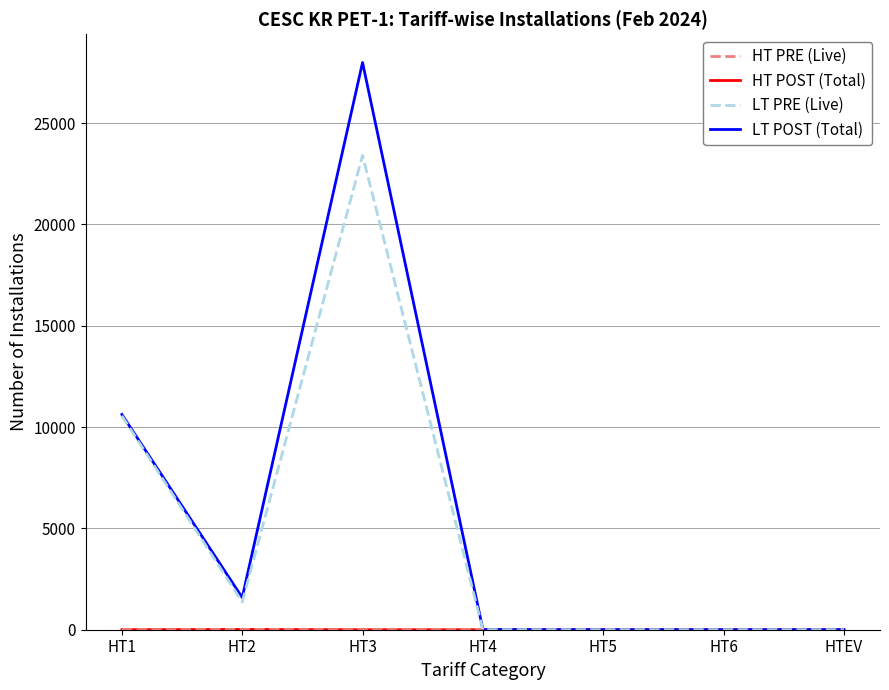

At which category is the sum across all series the highest?

HT3